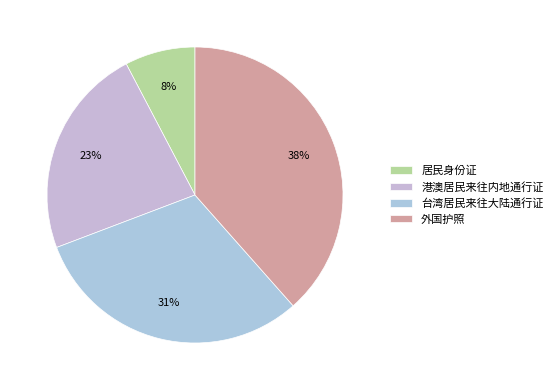

To the nearest percent, what is the difference between the 港澳居民来往内地通行证 and 外国护照 slice percentages?

15%